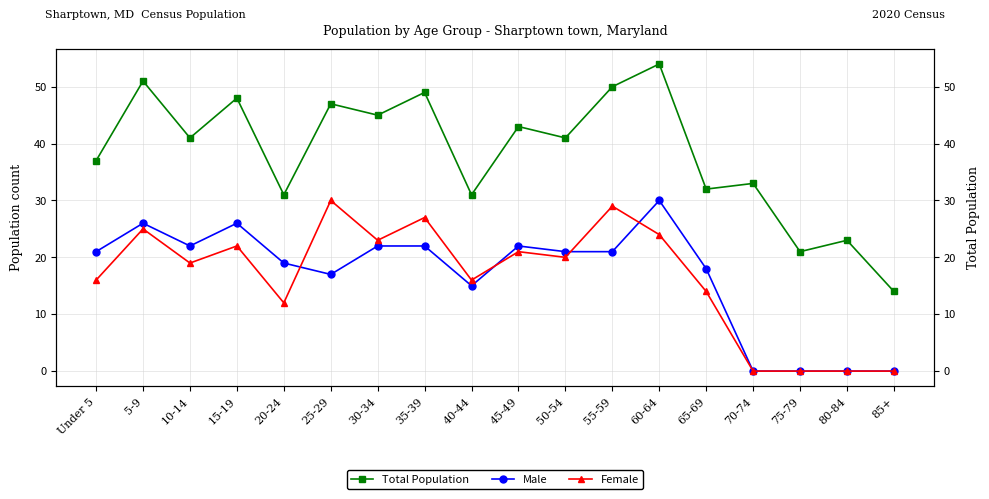

In Male, how many points are lower than both neighbors (excluding endpoints)?

3